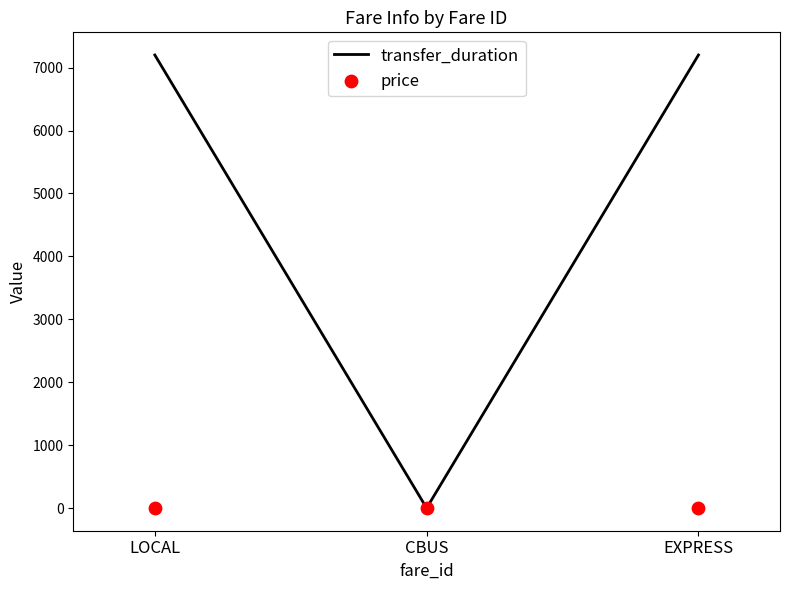

What is the total value across all series at LOCAL?

7202.0